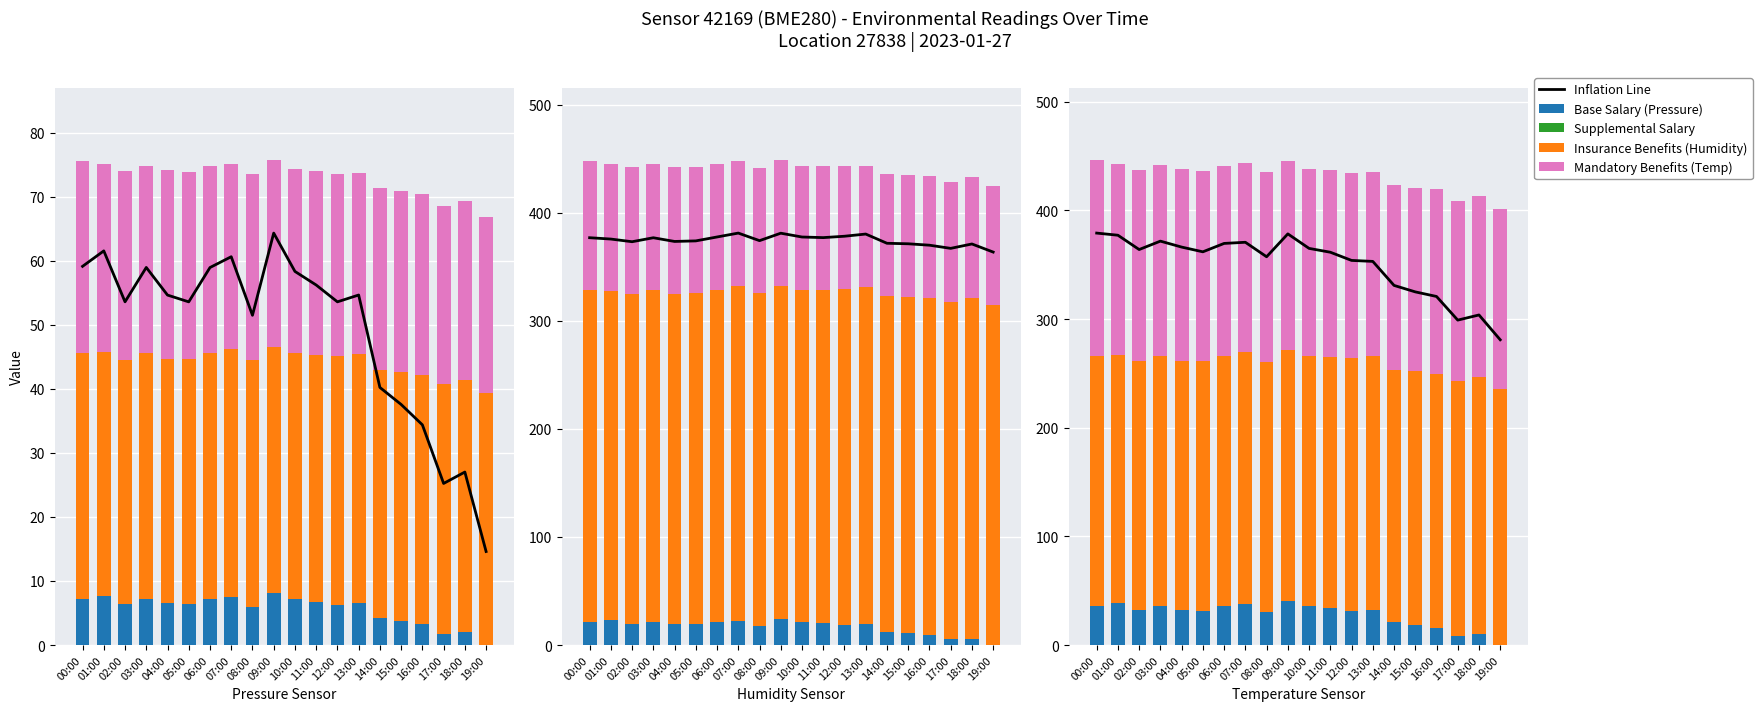

Is the value of Mandatory Benefits at 19:00 greater than the value of Inflation Line at 13:00?

No